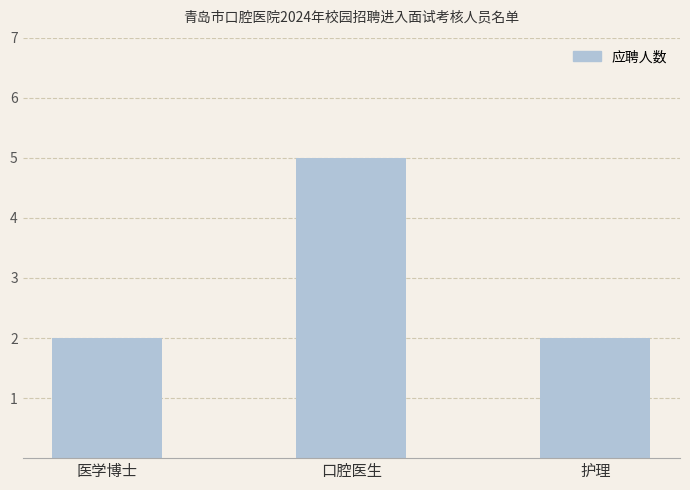

True or false: the data shows 8 at 口腔医生.

False